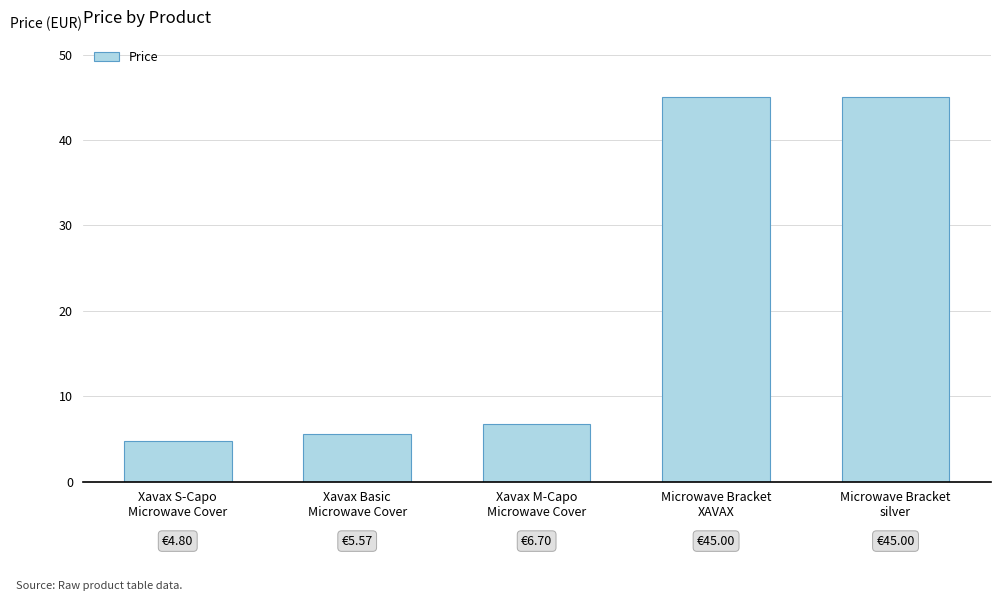

Reading left to right, what are all the values shown in this chart?

Xavax S-Capo
Microwave Cover=4.8	Xavax Basic
Microwave Cover=5.6	Xavax M-Capo
Microwave Cover=6.7	Microwave Bracket
XAVAX=45.0	Microwave Bracket
silver=45.0